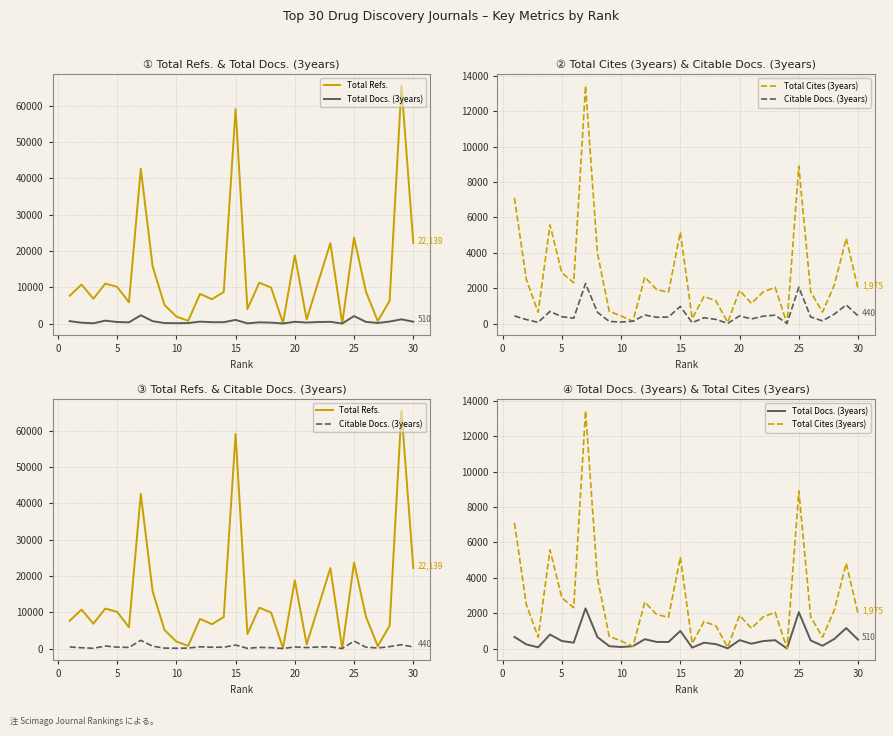

True or false: Total Cites (3years) has more than 2 interior local peaks.

True